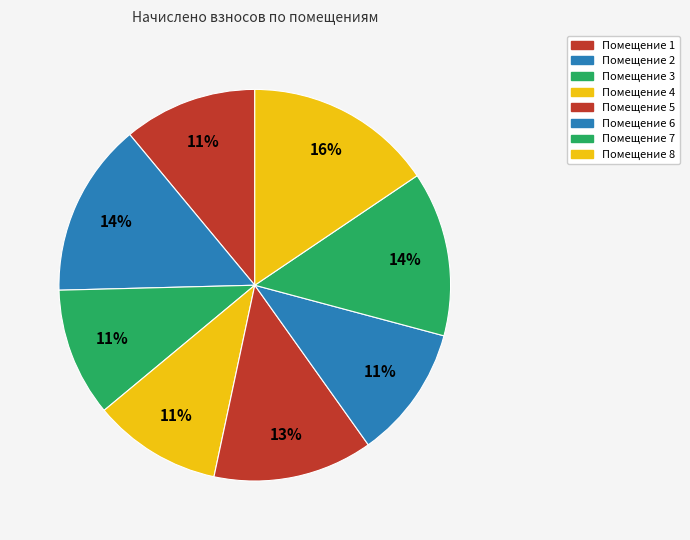

How many slices are in this pie chart?

8